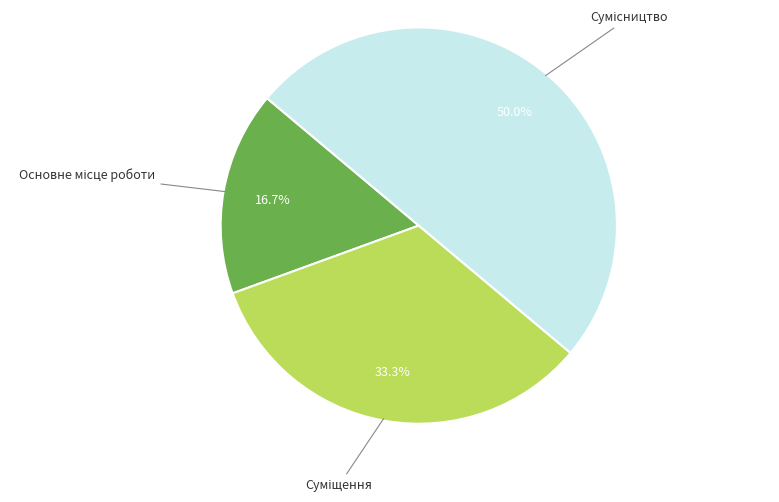

How many segments does this pie chart have?

3